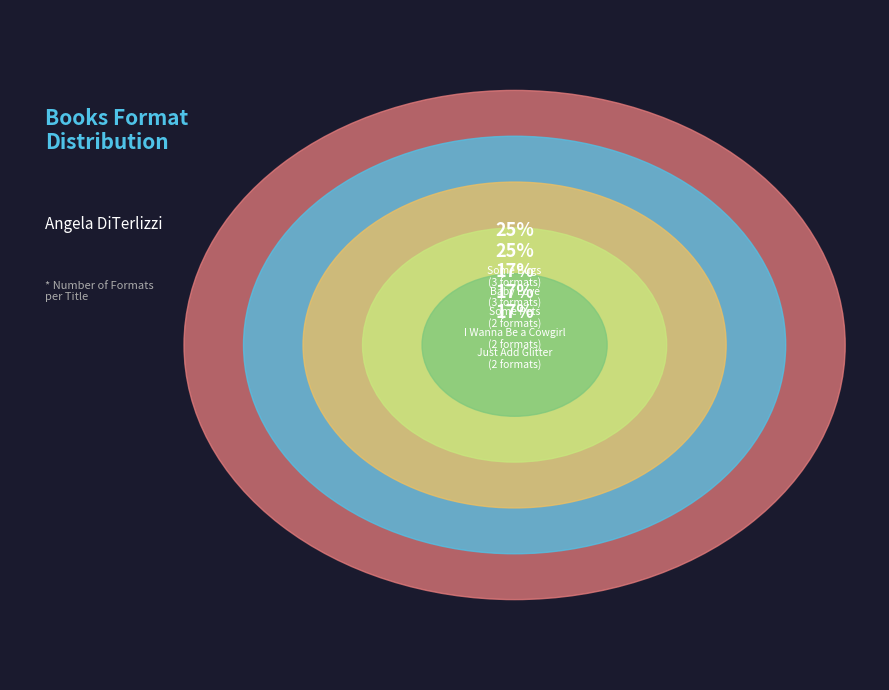

Rank the categories by value from lowest to highest.

Just Add Glitter, I Wanna Be a Cowgirl, Some Pets, Baby Love, Some Bugs